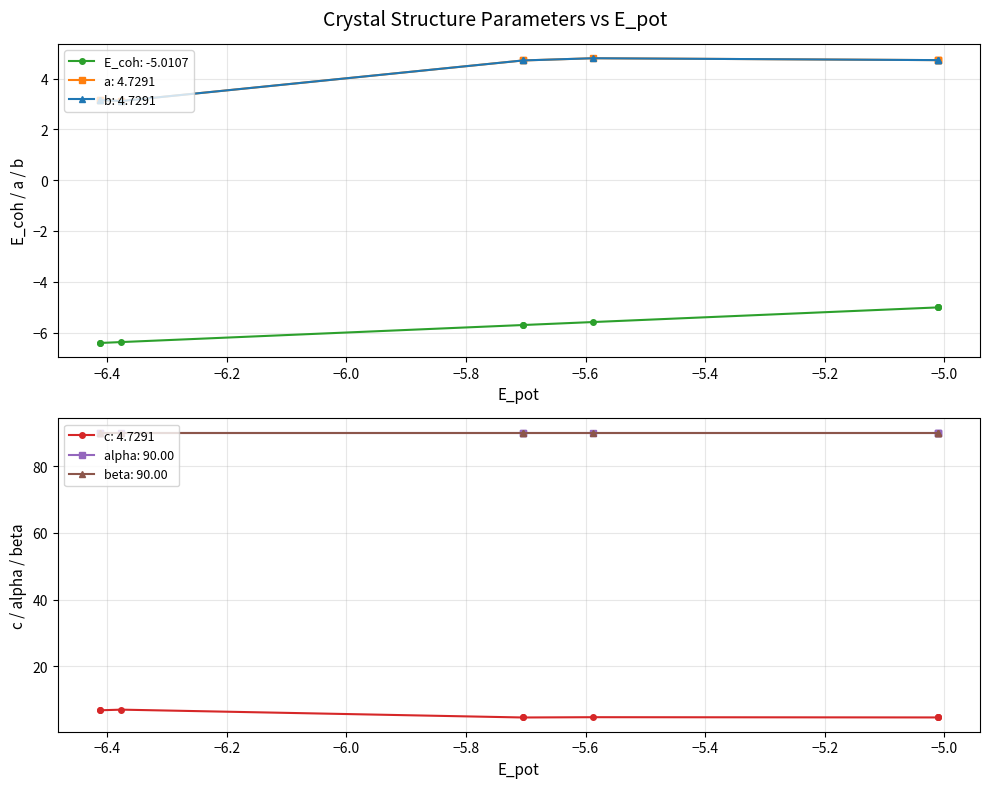

True or false: a and E_coh intersect in this chart.

False